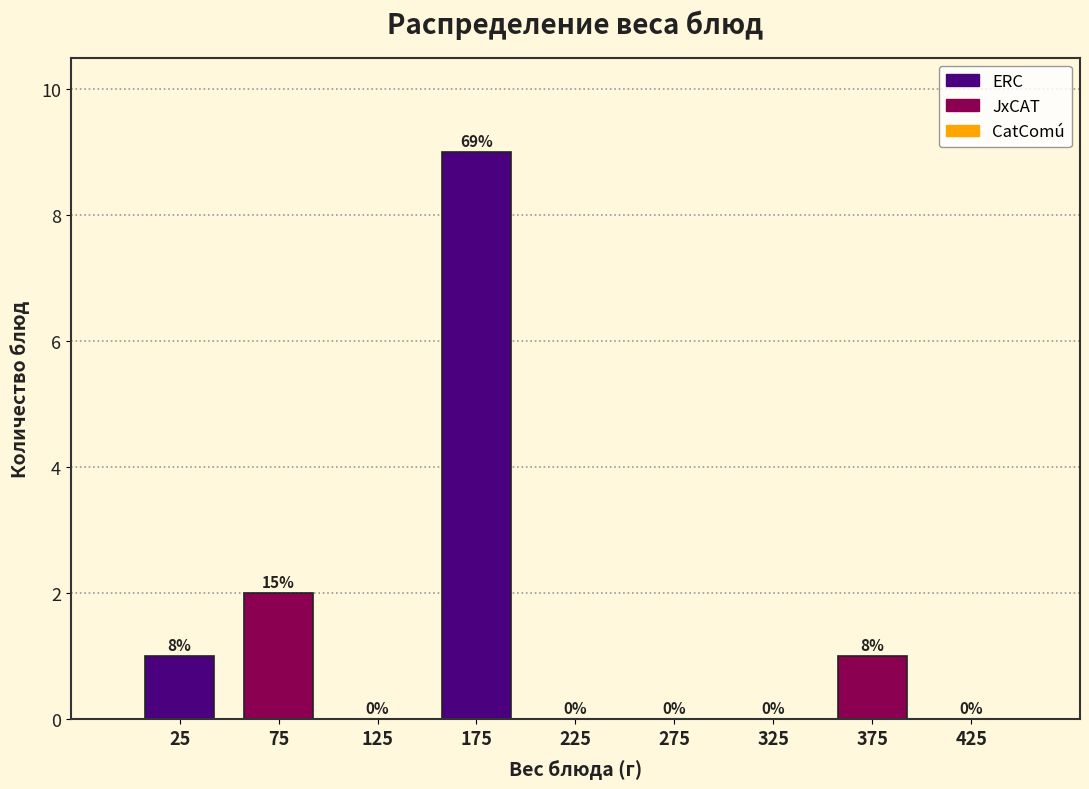

Reading left to right, list all the values displayed in this chart.

25=1	75=2	125=0	175=9	225=0	275=0	325=0	375=1	425=0